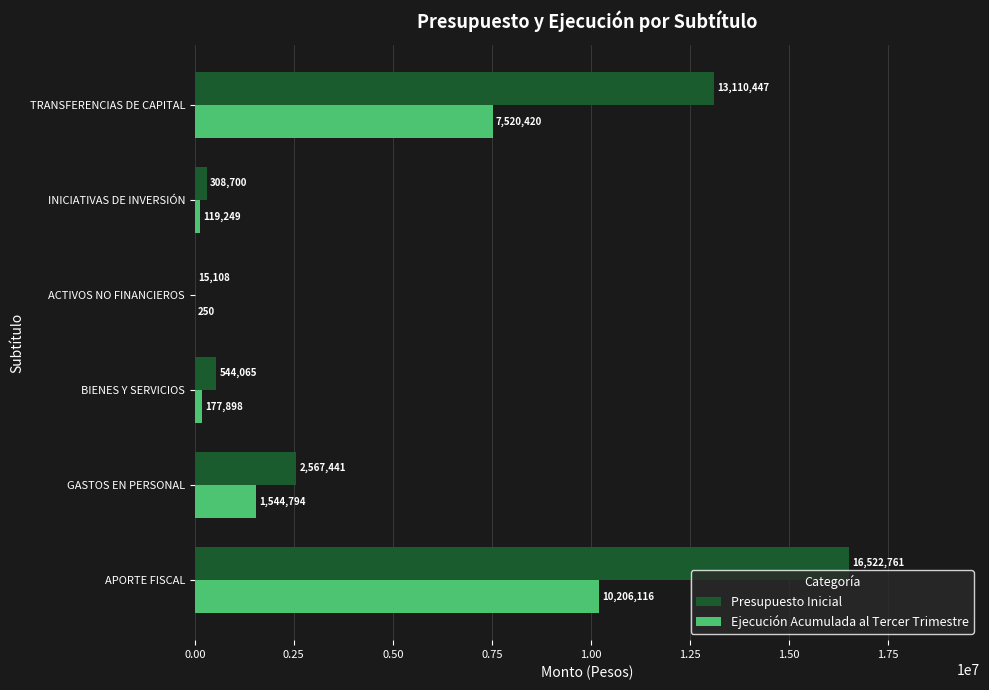

Which series has the largest total across all categories?

Presupuesto Inicial